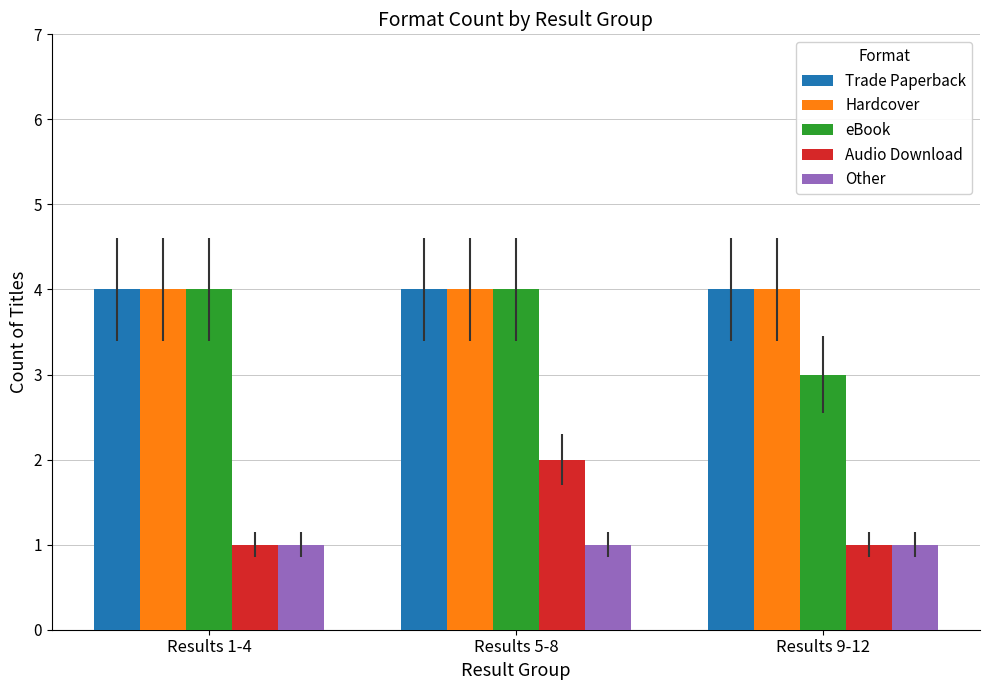

What is the difference between the Audio Download values at Results 5-8 and Results 1-4?

1